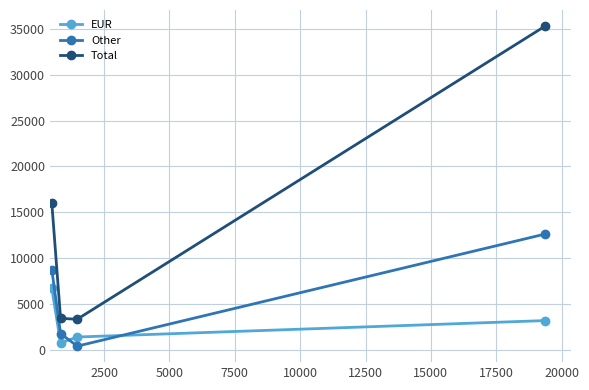

List the series in order of their overall mean, highest first.

Total, Other, EUR